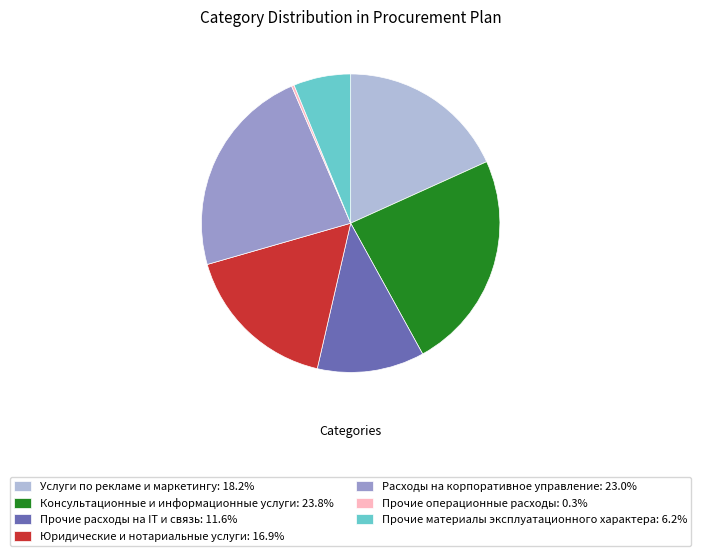

Rank the categories by value from highest to lowest.

Консультационные и информационные услуги, Расходы на корпоративное управление, Услуги по рекламе и маркетингу, Юридические и нотариальные услуги, Прочие расходы на IT и связь, Прочие материалы эксплуатационного характера, Прочие операционные расходы